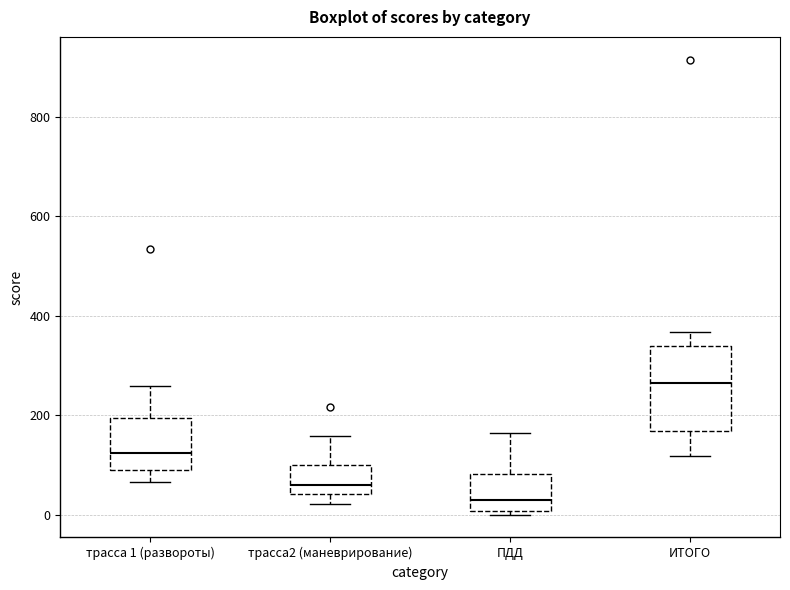

Reading left to right, read every box against the y-axis: the position of its median line, the range the box covers, and the ends of its whiskers. The values are not printed on the chart, so give them approximately, as read against the axis.

трасса 1 (развороты): median 120, box 80 to 200, whiskers 60 to 260
трасса2 (маневрирование): median 60, box 40 to 100, whiskers 20 to 160
ПДД: median 40, box 0 to 80, whiskers 0 (just below the box's lower edge) to 160
ИТОГО: median 260, box 160 to 340, whiskers 120 to 360